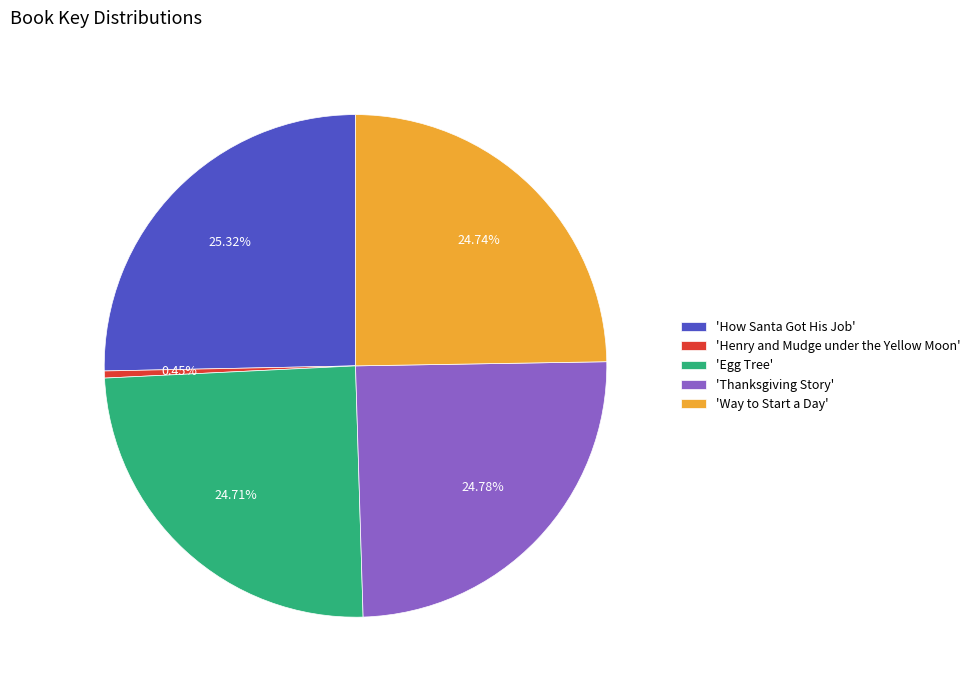

Approximately how many times larger is the value at 'How Santa Got His Job' compared to 'Way to Start a Day'?

1.0